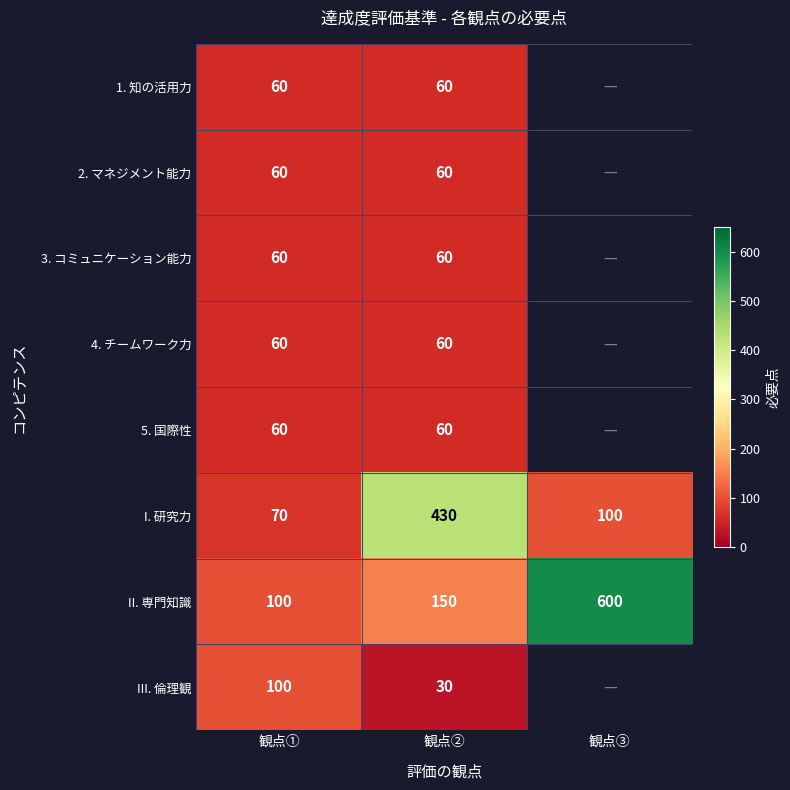

Is the value of II. 専門知識 at 観点③ greater than the value of 2. マネジメント能力 at 観点②?

Yes